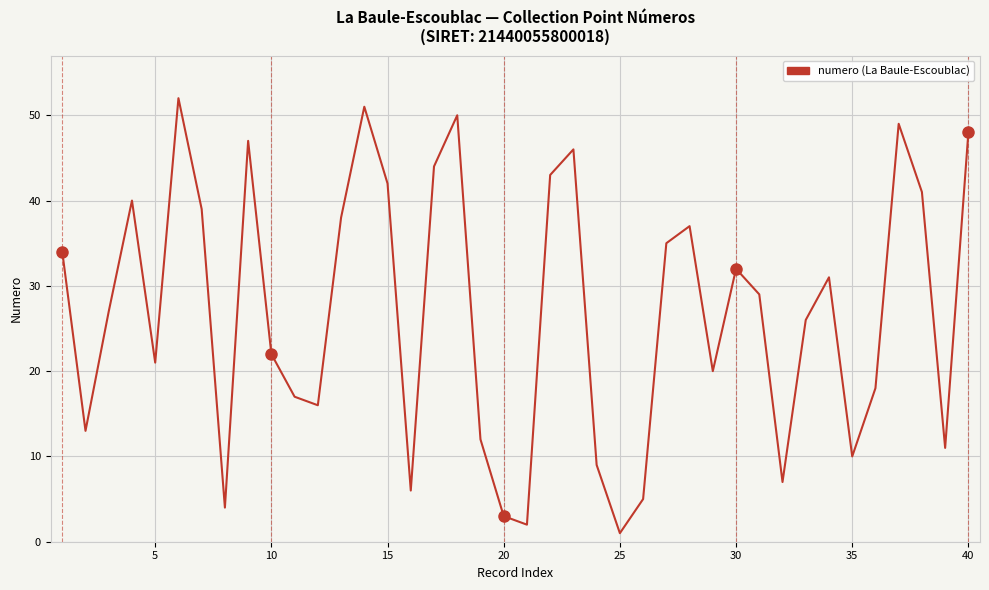

What is the greatest value displayed?

52